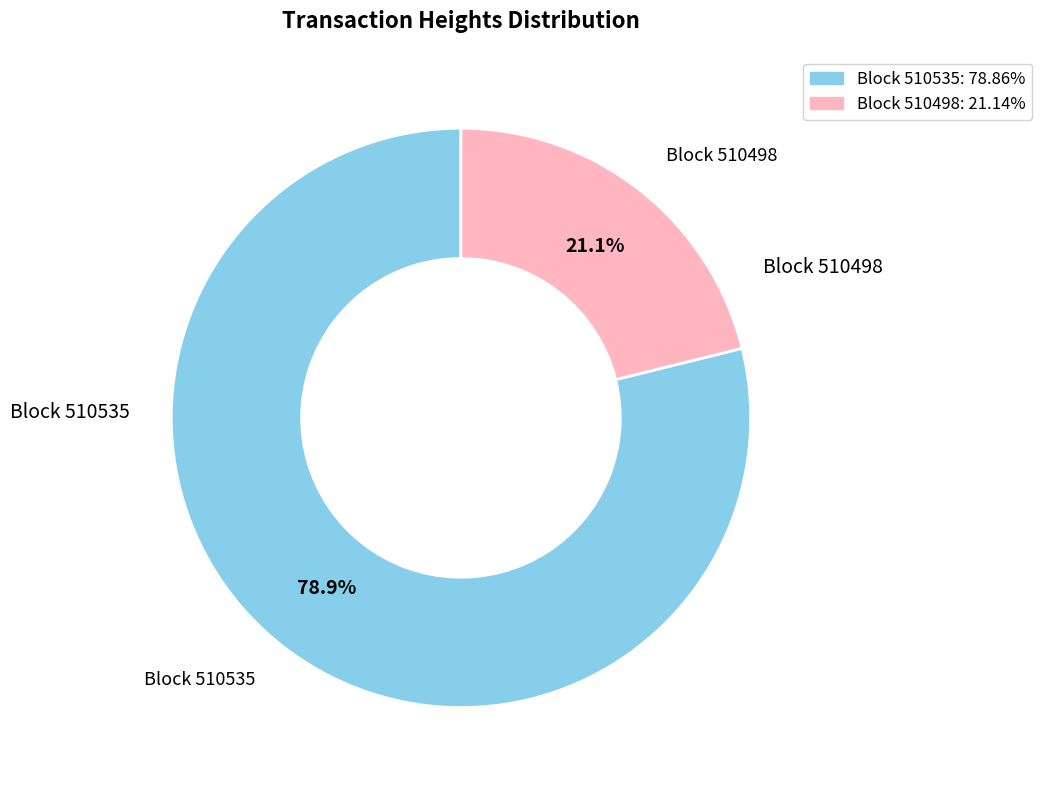

Is there a majority slice in this chart?

Yes